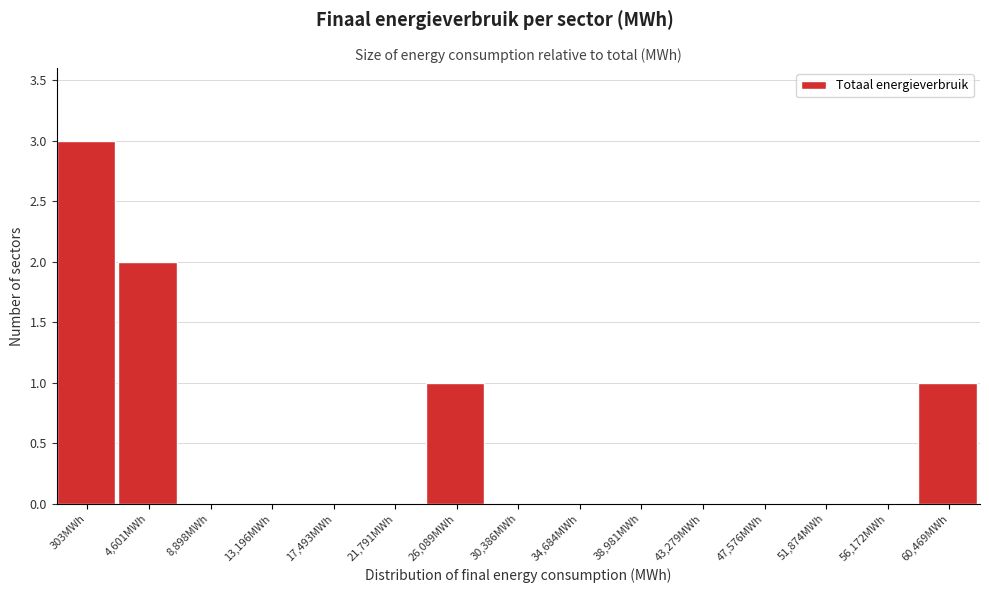

Reading left to right, list all the values displayed in this chart.

303MWh=3	4,601MWh=2	8,898MWh=0	13,196MWh=0	17,493MWh=0	21,791MWh=0	26,089MWh=1	30,386MWh=0	34,684MWh=0	38,981MWh=0	43,279MWh=0	47,576MWh=0	51,874MWh=0	56,172MWh=0	60,469MWh=1